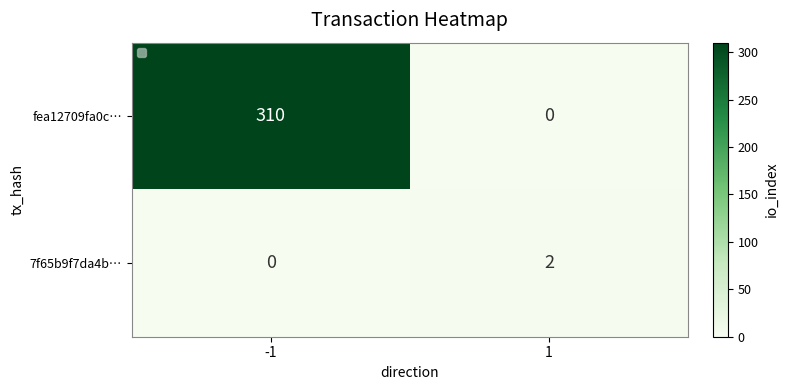

What is the difference between the highest and lowest values at 1?

2